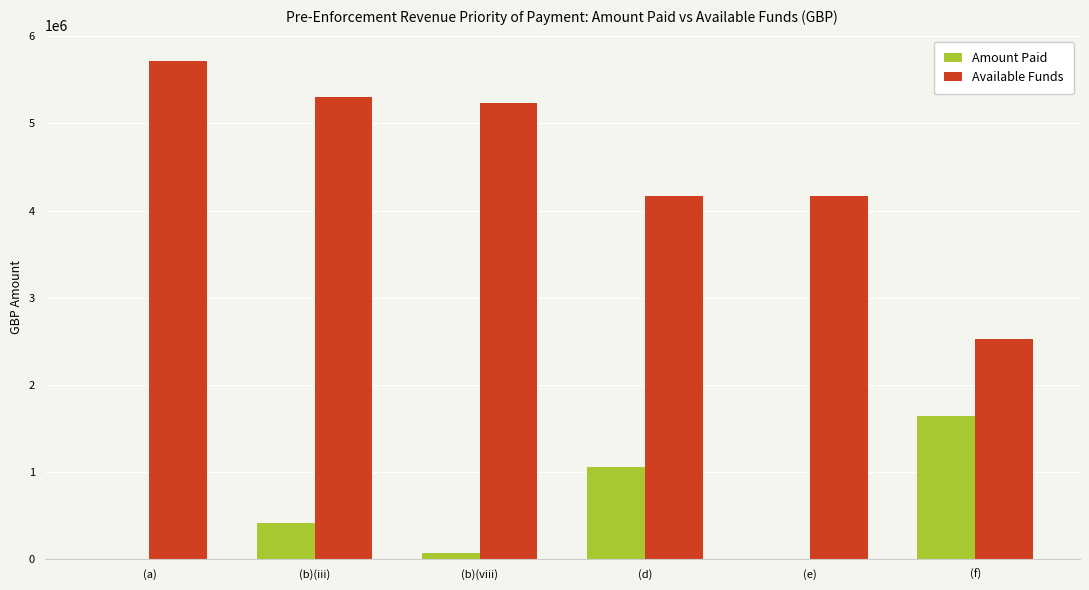

The Amount Paid series shows 421258.8 at (b)(iii). True or false?

True